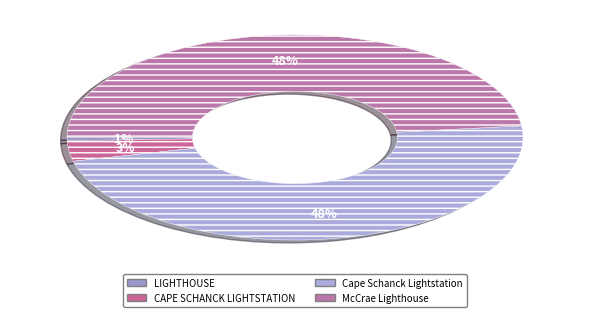

Count the number of slices in the pie.

4